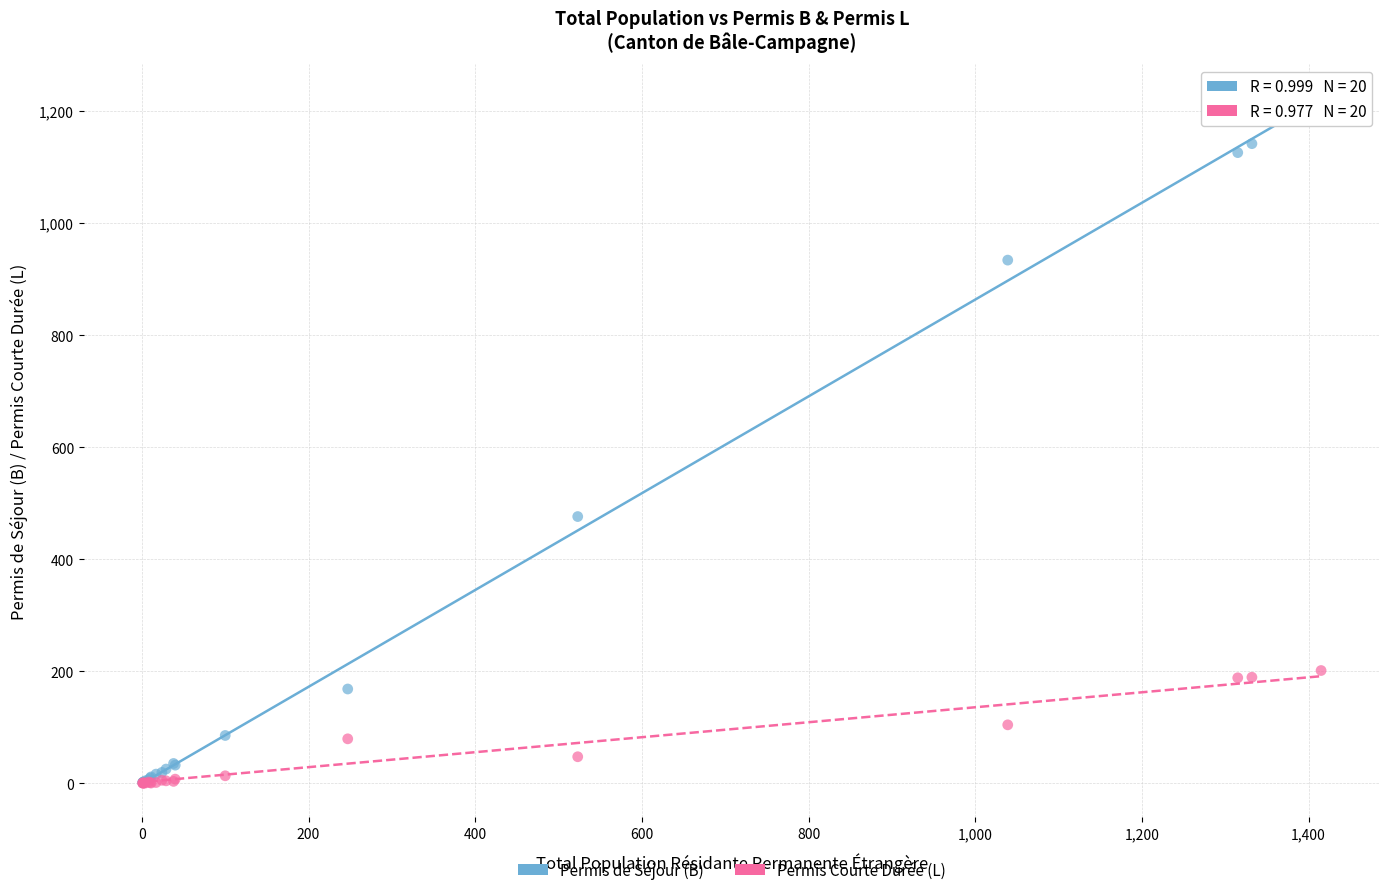

What are all the series names shown in the legend?

Permis de Séjour (B), Permis Courte Durée (L)